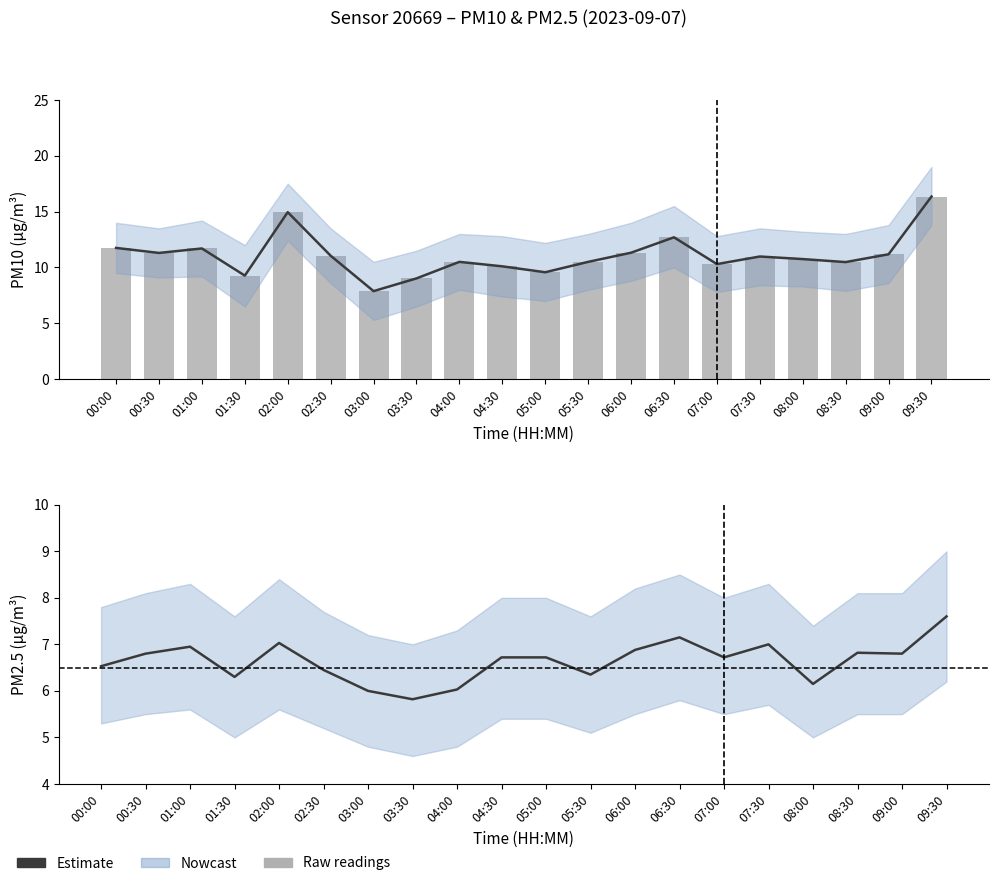

Reading right to left, extract all data points from this chart.

P1 estimate: 16.4	11.2	10.5	10.8	11.0	10.3	12.7	11.3	10.5	9.6	10.1	10.5	9.0	7.9	11.1	14.9	9.3	11.7	11.3	11.8
P1 (PM10 raw): 16.4	11.2	10.5	10.8	11.0	10.3	12.7	11.3	10.5	9.6	10.1	10.5	9.0	7.9	11.1	14.9	9.3	11.7	11.3	11.8
P2 estimate: 7.6	6.8	6.8	6.2	7.0	6.7	7.2	6.9	6.3	6.7	6.7	6.0	5.8	6.0	6.5	7.0	6.3	7.0	6.8	6.5